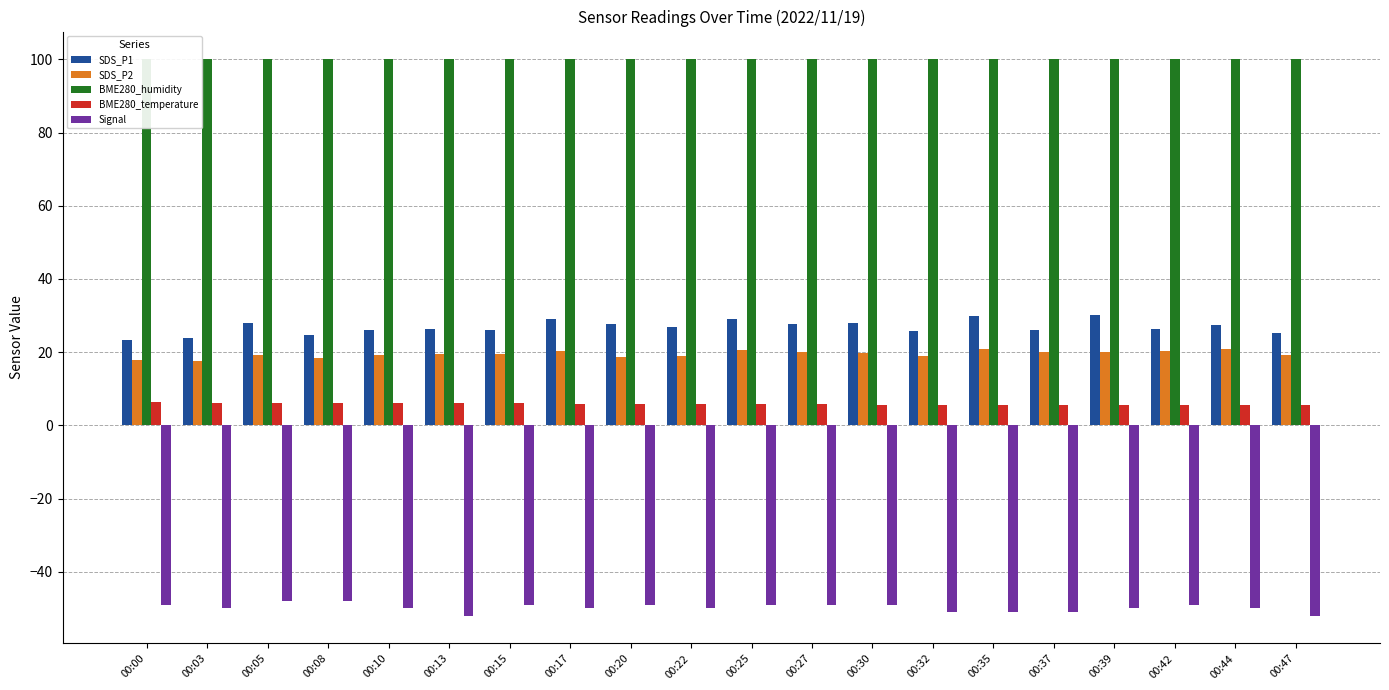

How many categories are shown in the chart?

20